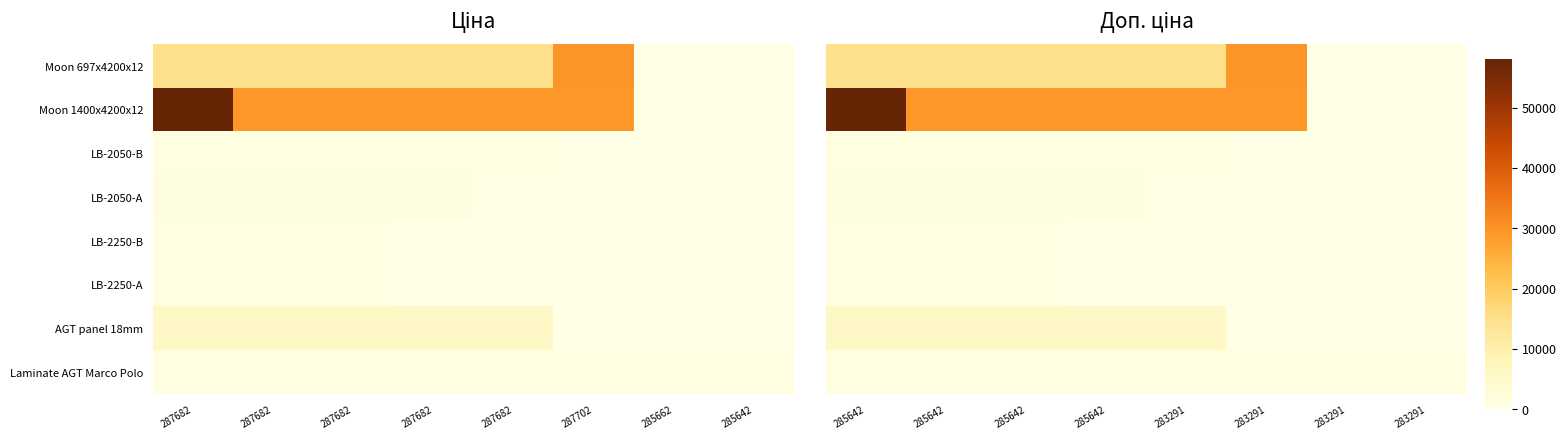

What is the maximum value shown in the chart?

58037.0